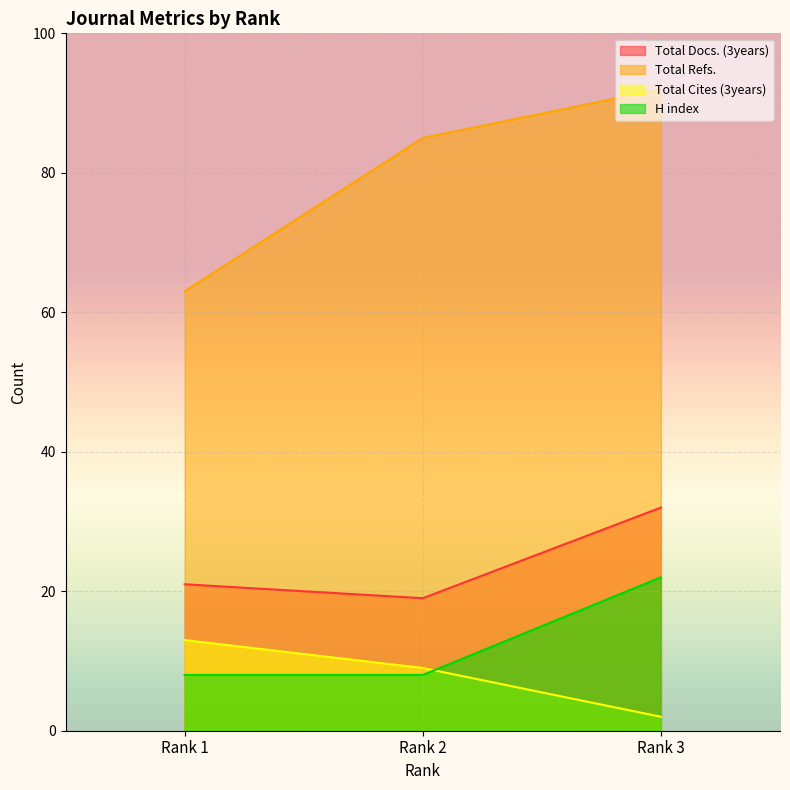

At which label is H index closest to 15?

Rank 1